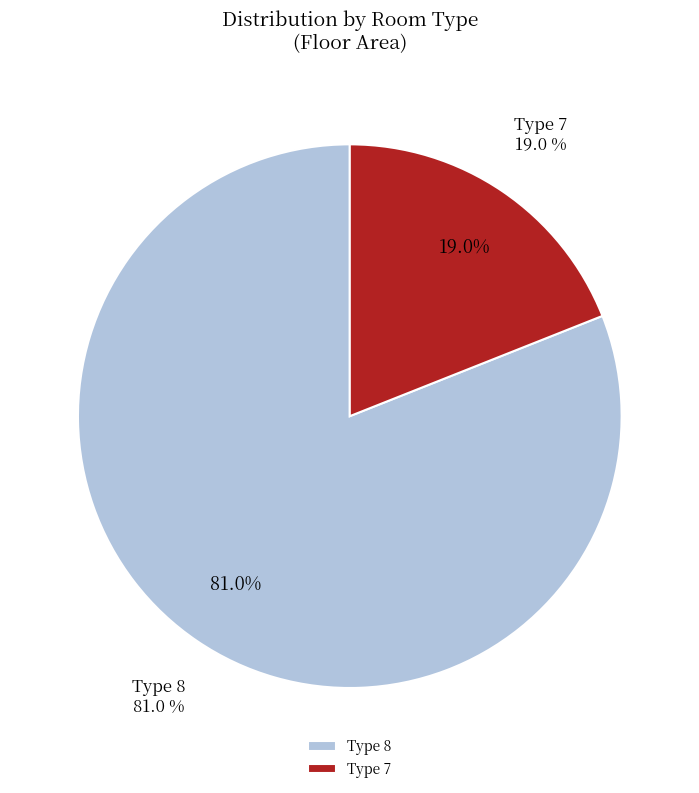

What portion of the pie excludes 7?

81.0%